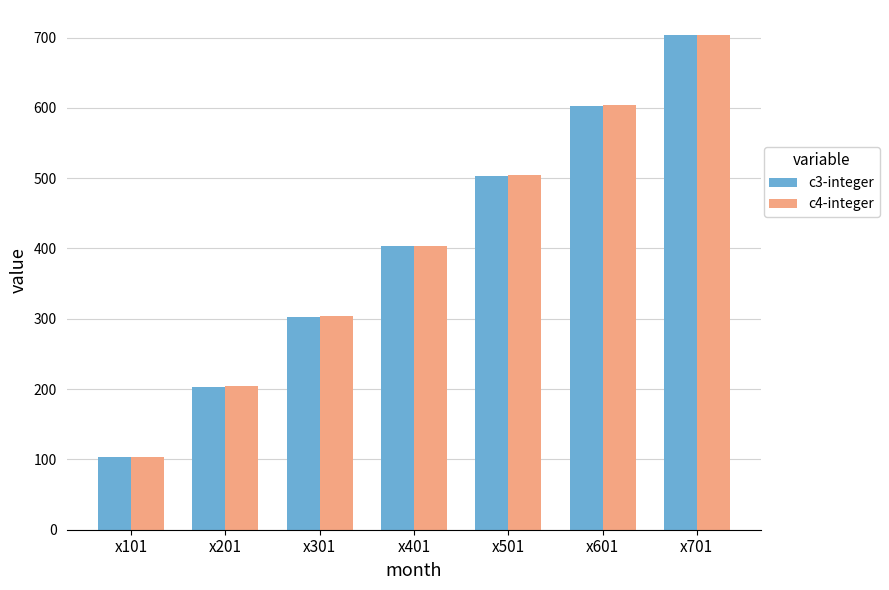

What is the sum of the c4-integer values at x301 and x501?

808